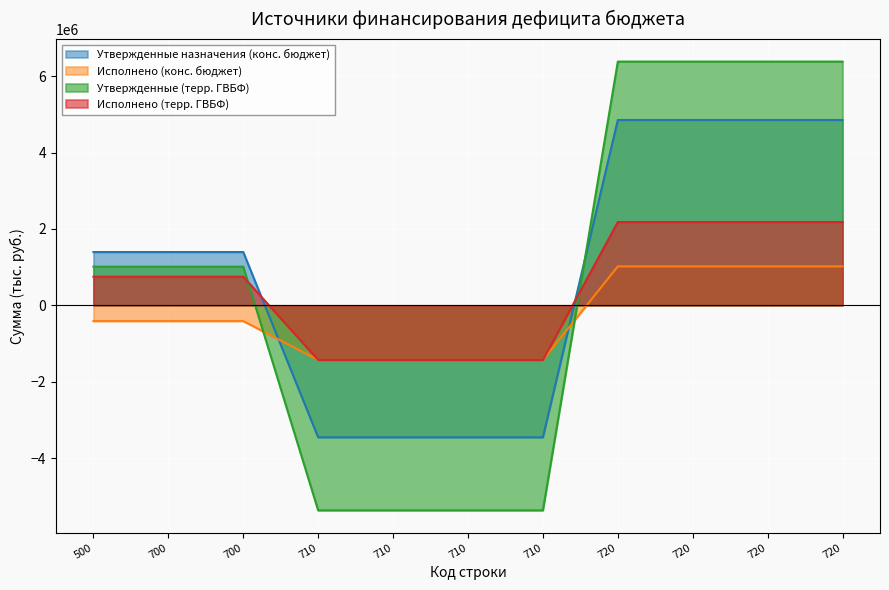

True or false: Утвержденные (терр. ГВБФ) has more than 1 interior local peaks.

False